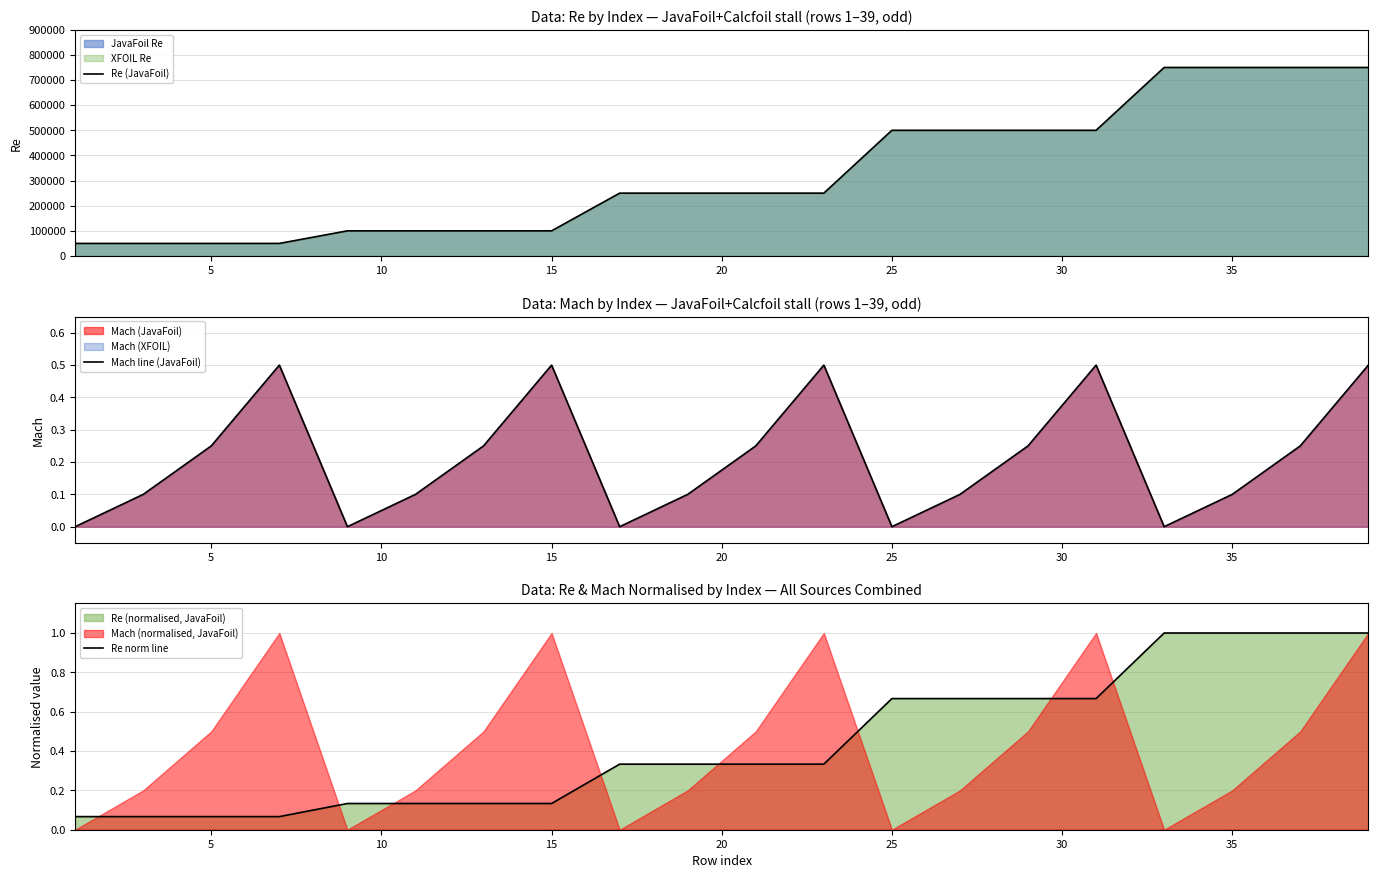

Reading left to right, what are all the values shown in this chart?

Re (JavaFoil): 50000.0	50000.0	50000.0	50000.0	100000.0	100000.0	100000.0	100000.0	250000.0	250000.0	250000.0	250000.0	500000.0	500000.0	500000.0	500000.0	750000.0	750000.0	750000.0	750000.0
Mach line (JavaFoil): 0.0	0.1	0.2	0.5	0.0	0.1	0.2	0.5	0.0	0.1	0.2	0.5	0.0	0.1	0.2	0.5	0.0	0.1	0.2	0.5
Re norm line: 0.1	0.1	0.1	0.1	0.1	0.1	0.1	0.1	0.3	0.3	0.3	0.3	0.7	0.7	0.7	0.7	1.0	1.0	1.0	1.0